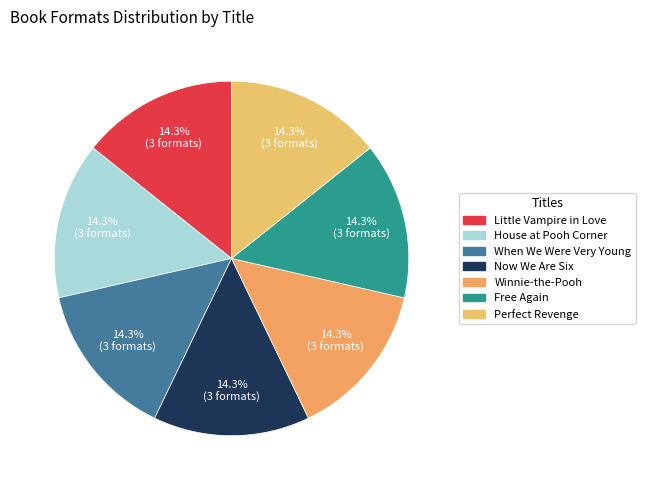

The House at Pooh Corner slice represents 21% of the pie. True or false?

False